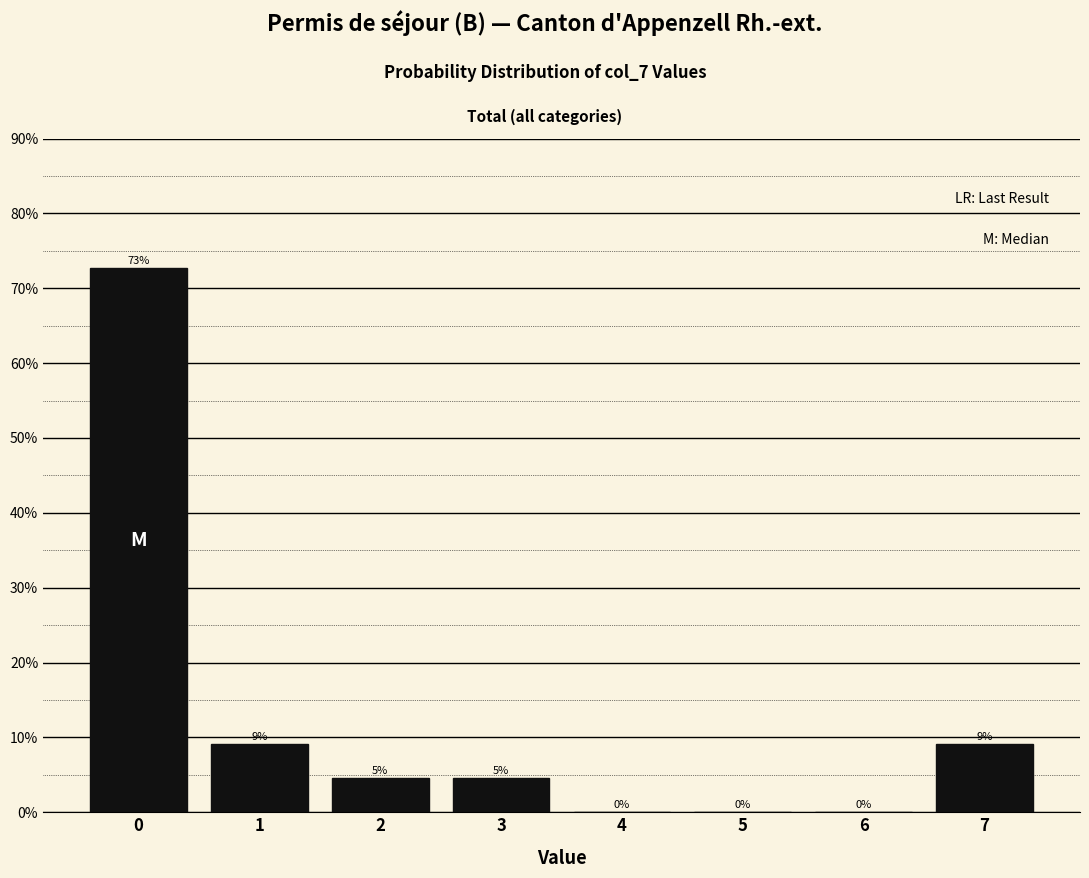

The value at 7 is 9.1. True or false?

True